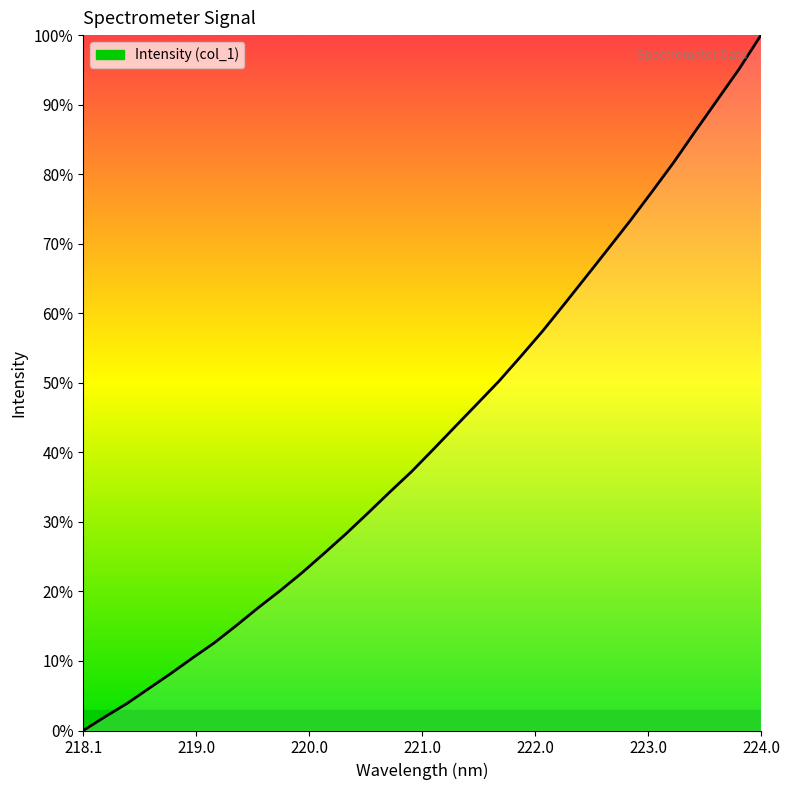

What is the greatest value displayed?

100.0